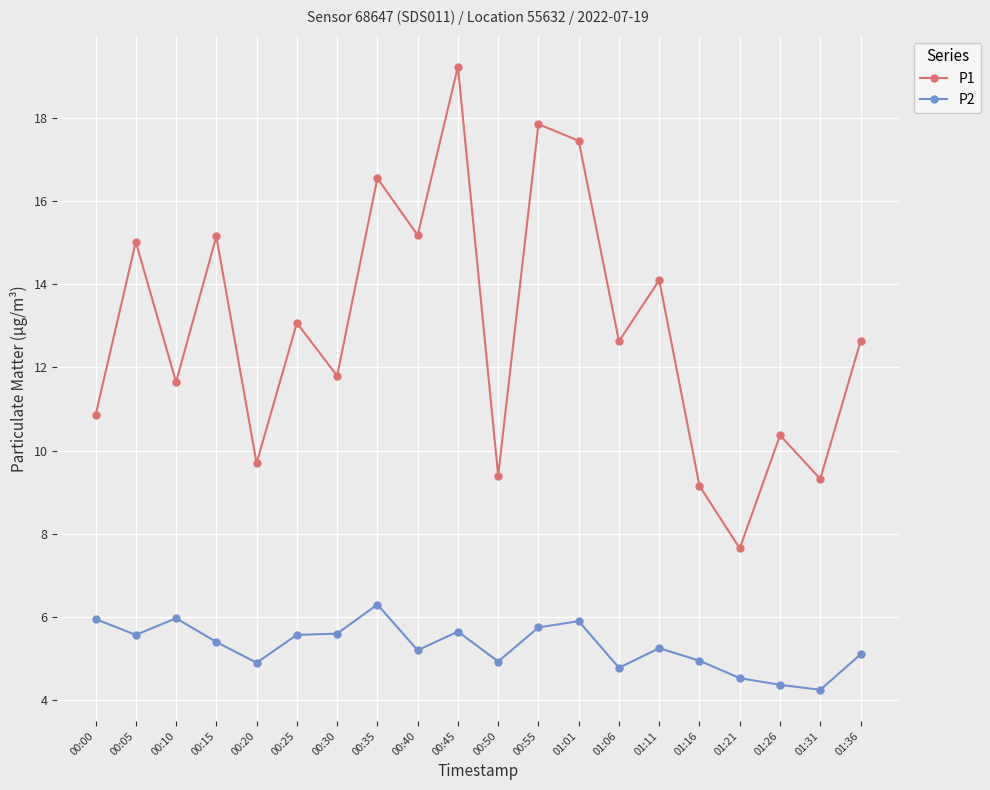

What is the spread (max minus min) of values at 00:45?

13.6